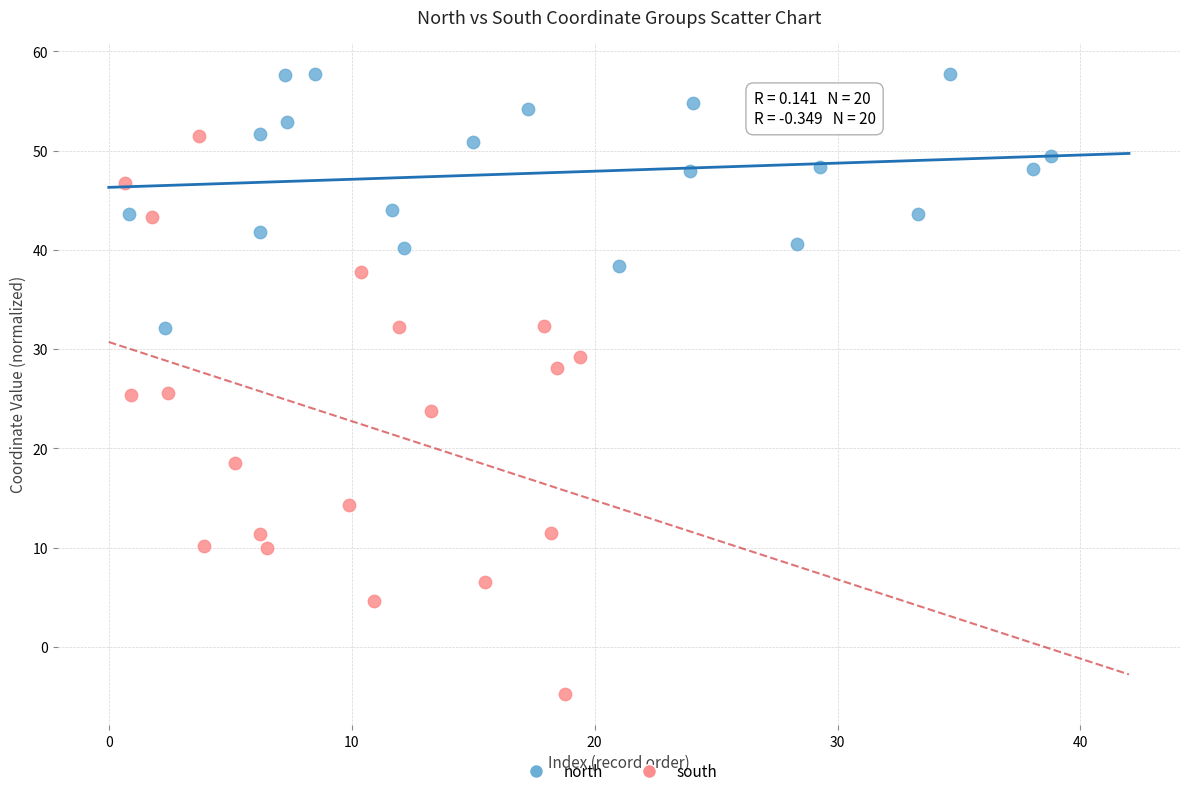

Which series reaches the minimum Y coordinate?

south